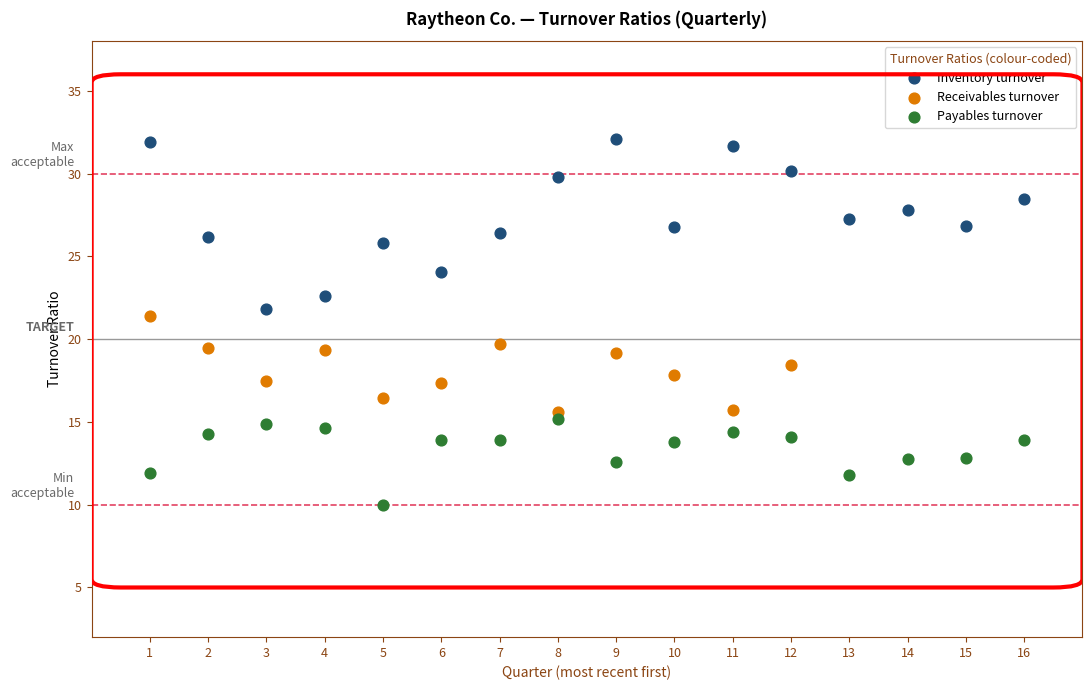

Which series has the largest Y range (max minus min)?

Inventory turnover